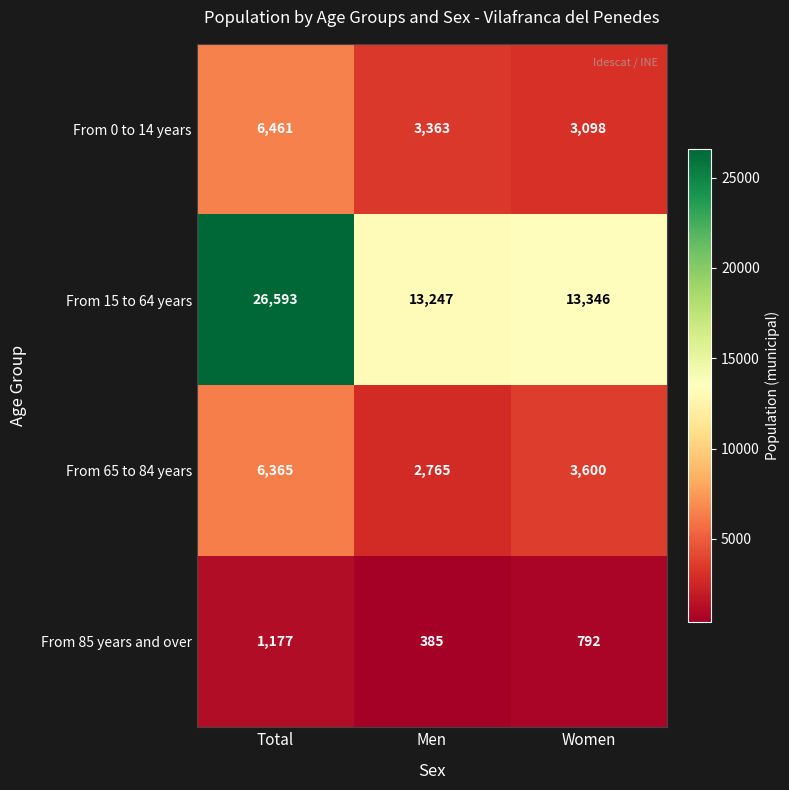

How many values in the From 15 to 64 years series are below 13346?

1